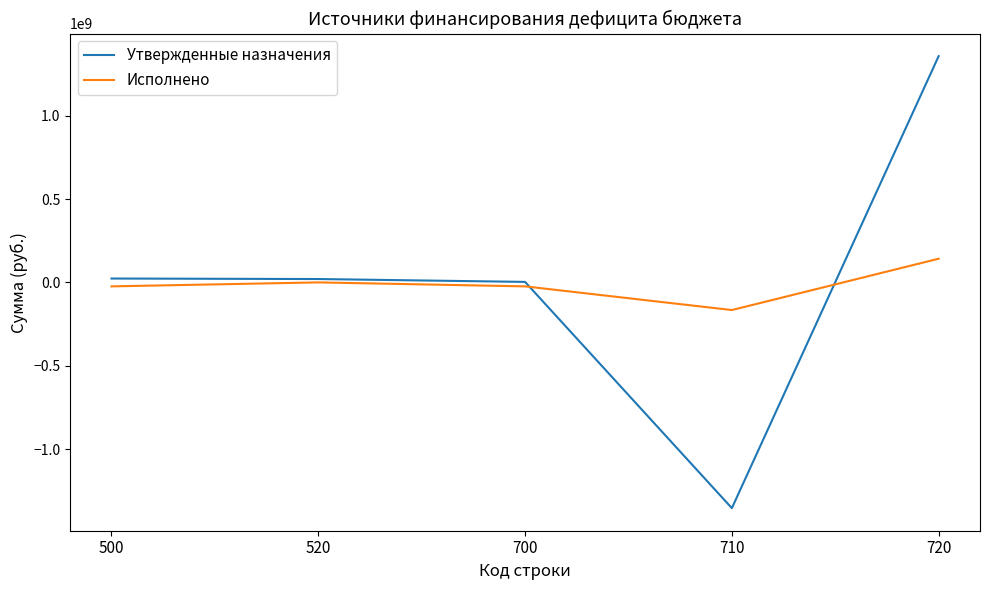

At which category is the sum across all series the highest?

720